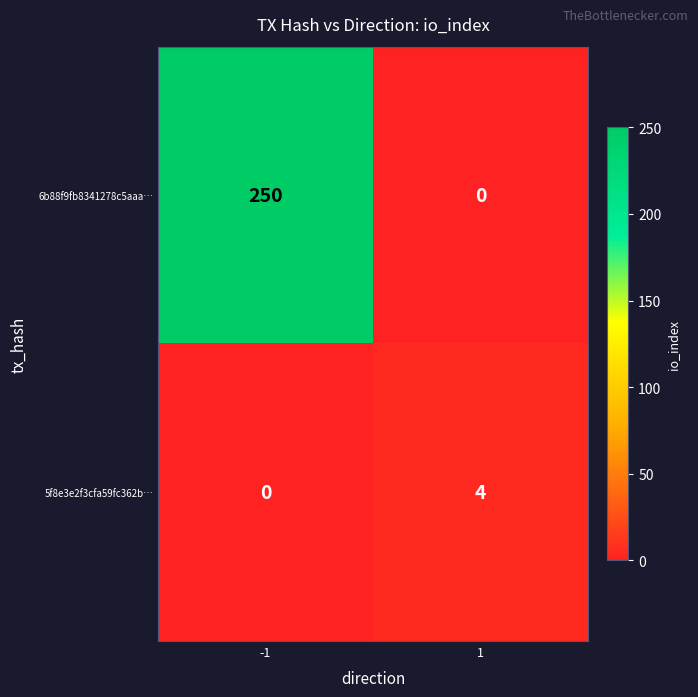

What is the approximate value of 6b88f9fb8341278c5aaa… at -1, to the nearest 5?

250